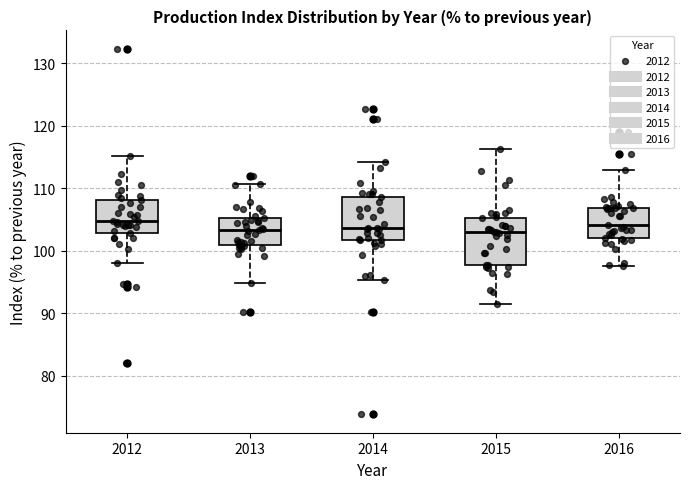

Reading left to right, read every box against the y-axis: the position of its median line, the range the box covers, and the ends of its whiskers. The values are not printed on the chart, so give them approximately, as read against the axis.

2012: median 105, box 103 to 108, whiskers 98 to 115
2013: median 103, box 101 to 105, whiskers 95 to 111
2014: median 104, box 102 to 109, whiskers 95 to 114
2015: median 103, box 98 to 105, whiskers 92 to 116
2016: median 104, box 102 to 107, whiskers 98 to 113